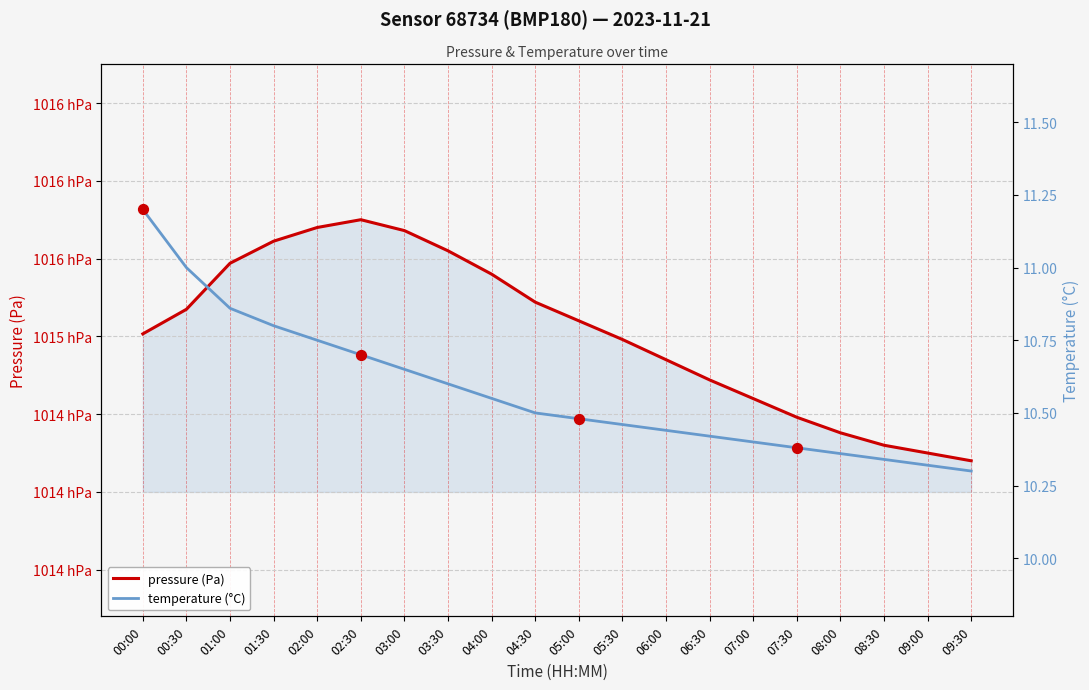

Which series has the largest Y range (max minus min)?

pressure (Pa)